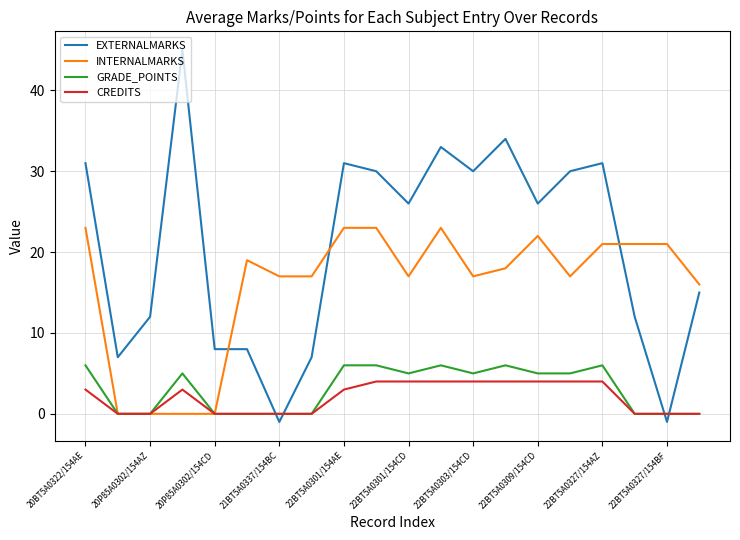

Which series has the widest spread of values?

EXTERNALMARKS